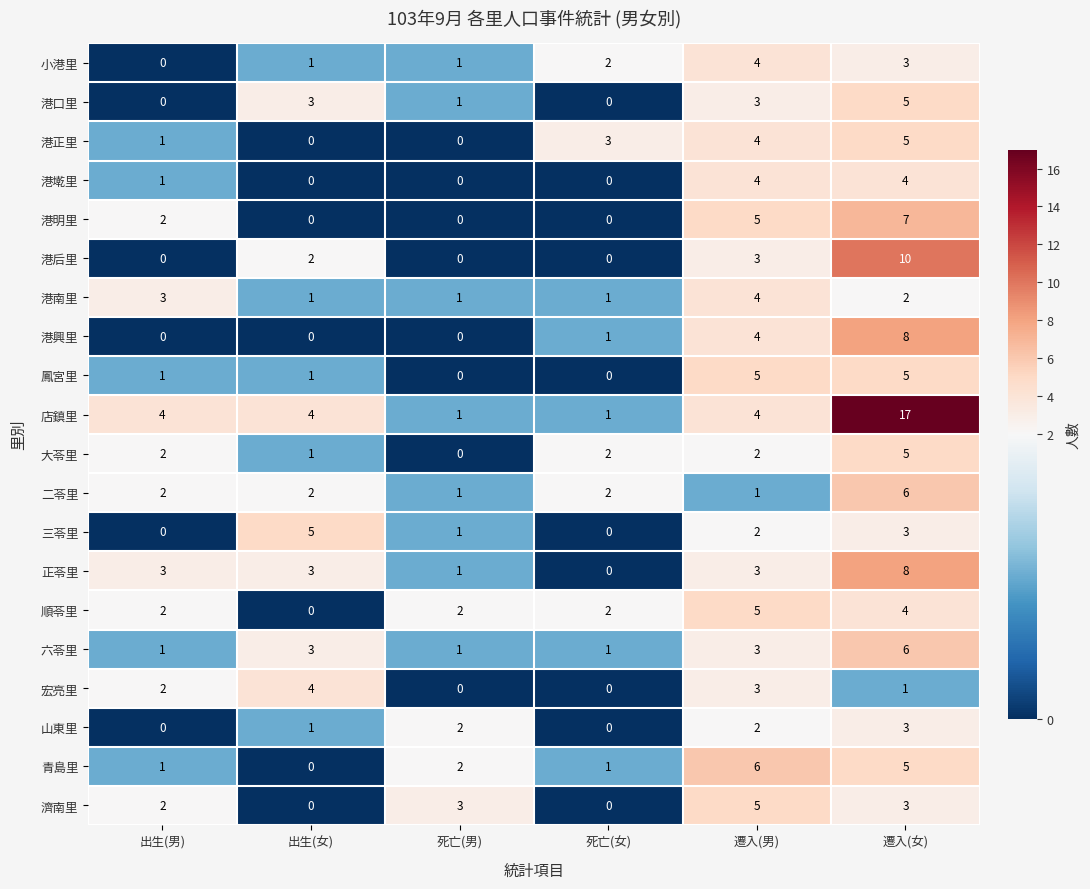

Is it true that 小港里 equals 6 at 遷入(男)?

False